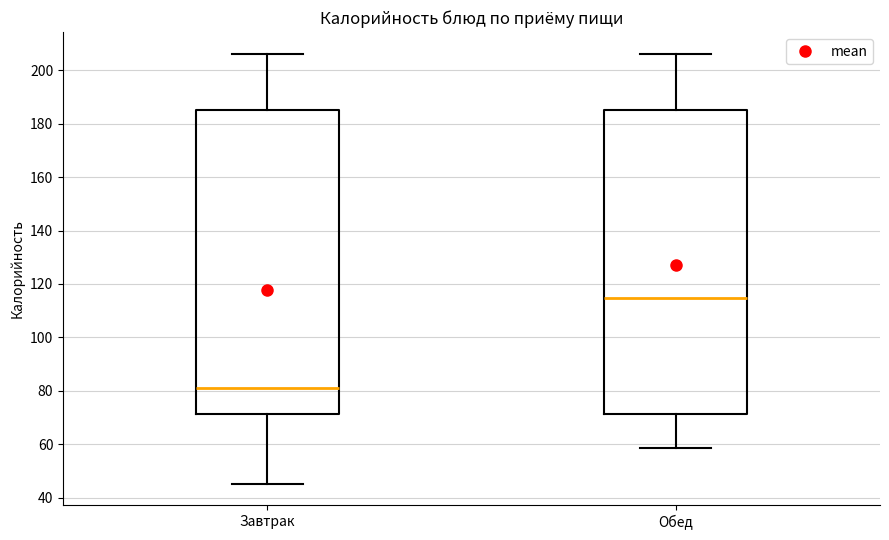

Reading left to right, transcribe this box plot: for each box, give where its median line is, the range the box spans, and where its two whiskers end, as read against the y-axis. The values are not printed on the chart, so give them approximately, as read against the axis.

Завтрак: median 82, box 72 to 186, whiskers 46 to 206
Обед: median 114, box 72 to 186, whiskers 58 to 206